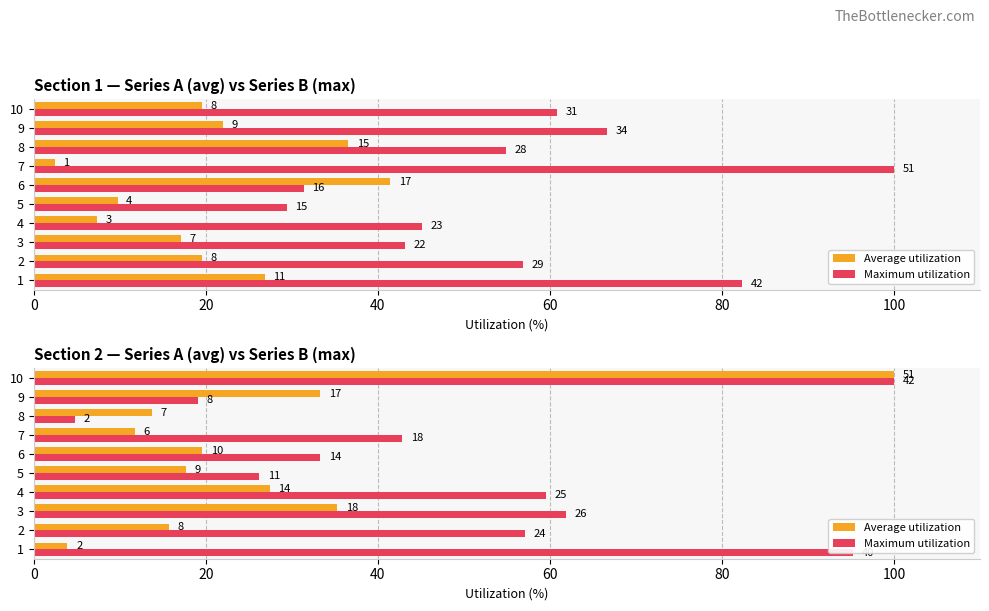

What are all the series names shown in the legend?

Average utilization, Maximum utilization